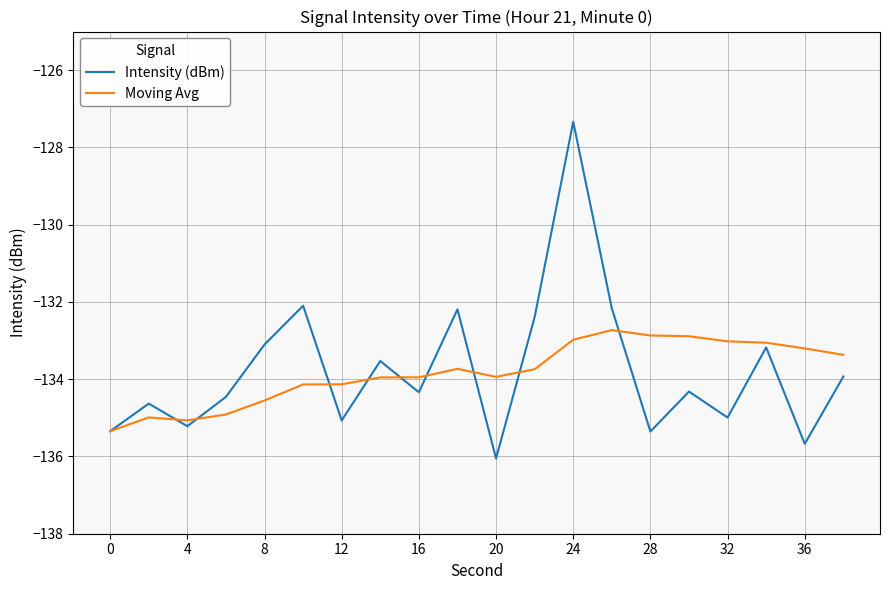

What is the highest value of the Moving Avg series?

-132.7